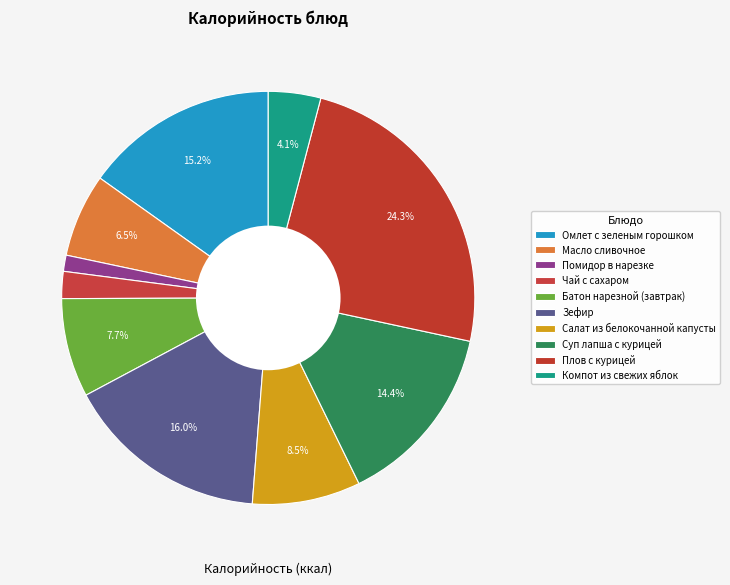

To the nearest percent, what is the difference between the Омлет с зеленым горошком and Помидор в нарезке slice percentages?

14%